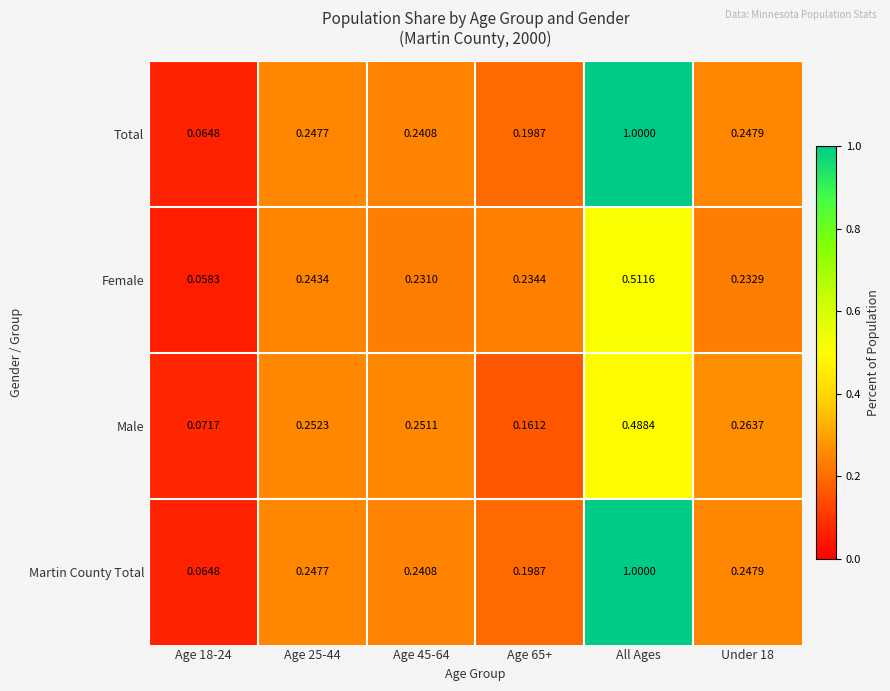

Which category has the highest value across all series?

All Ages